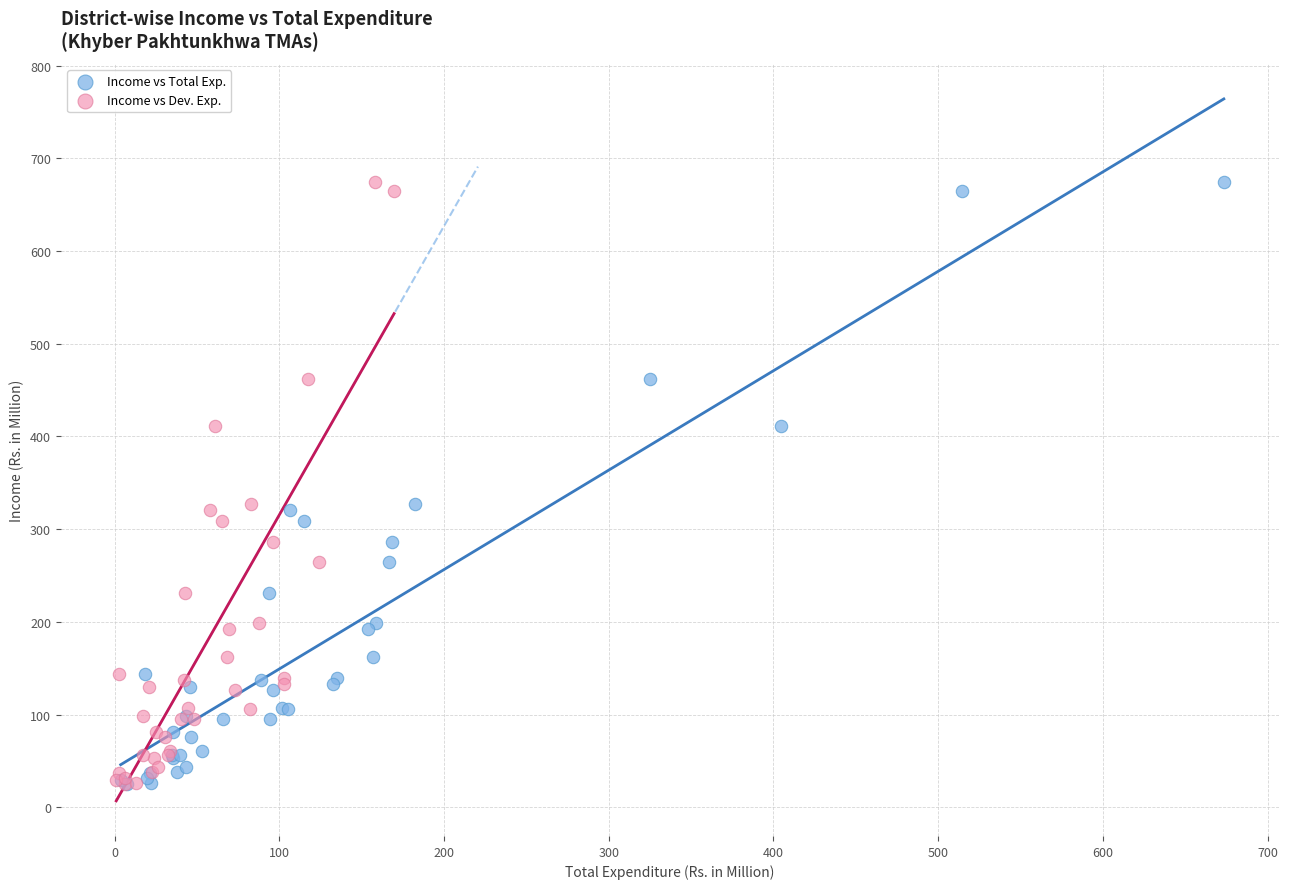

What are all the series names shown in the legend?

Income vs Total Exp., Income vs Dev. Exp.